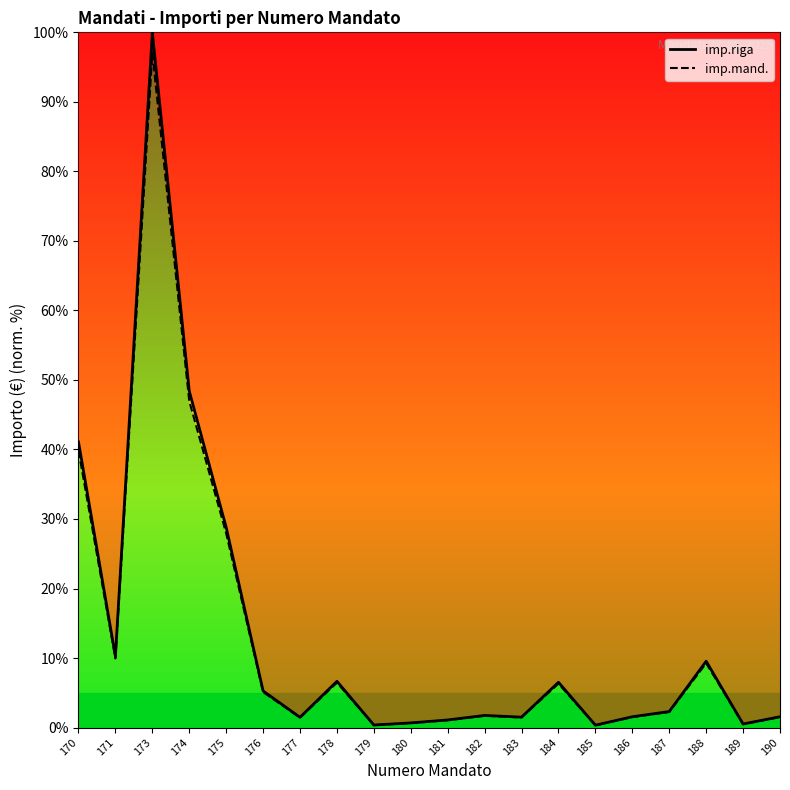

Is the value of imp.mand. at 176 greater than the value of imp.riga at 173?

No